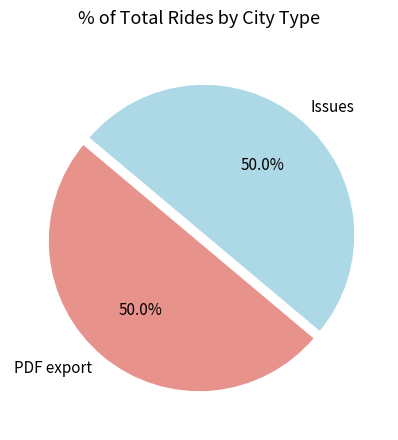

To the nearest percent, what is the combined percentage of PDF export and Issues?

100%